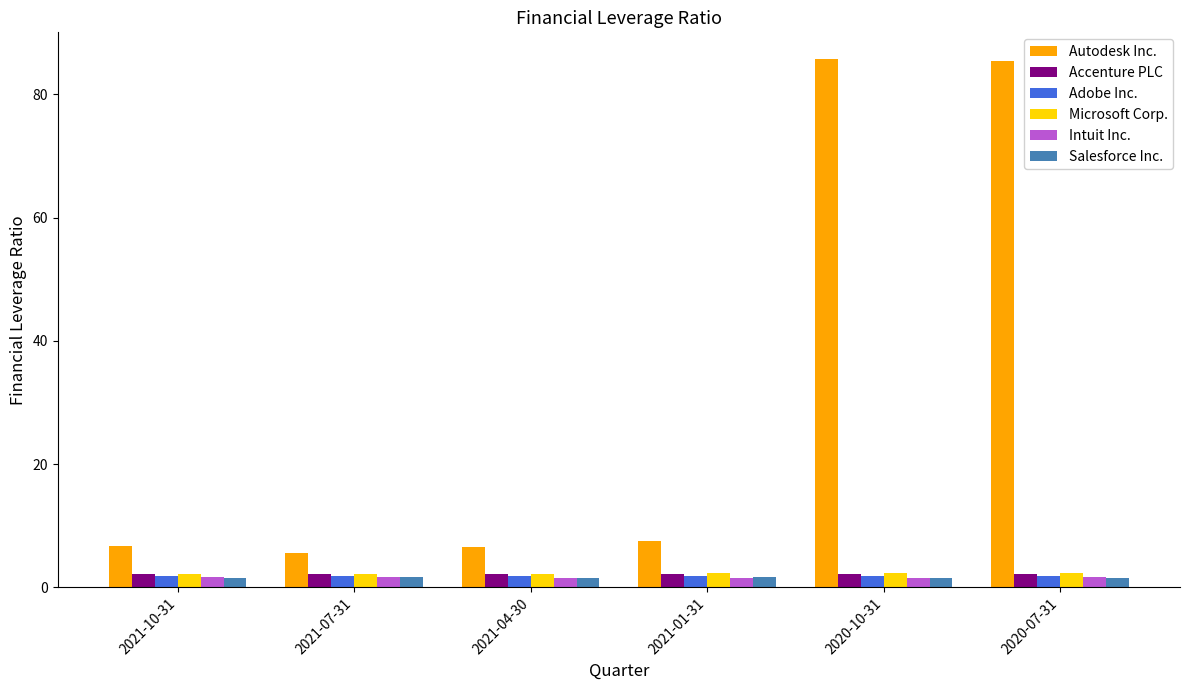

Which series has the widest spread of values?

Autodesk Inc.